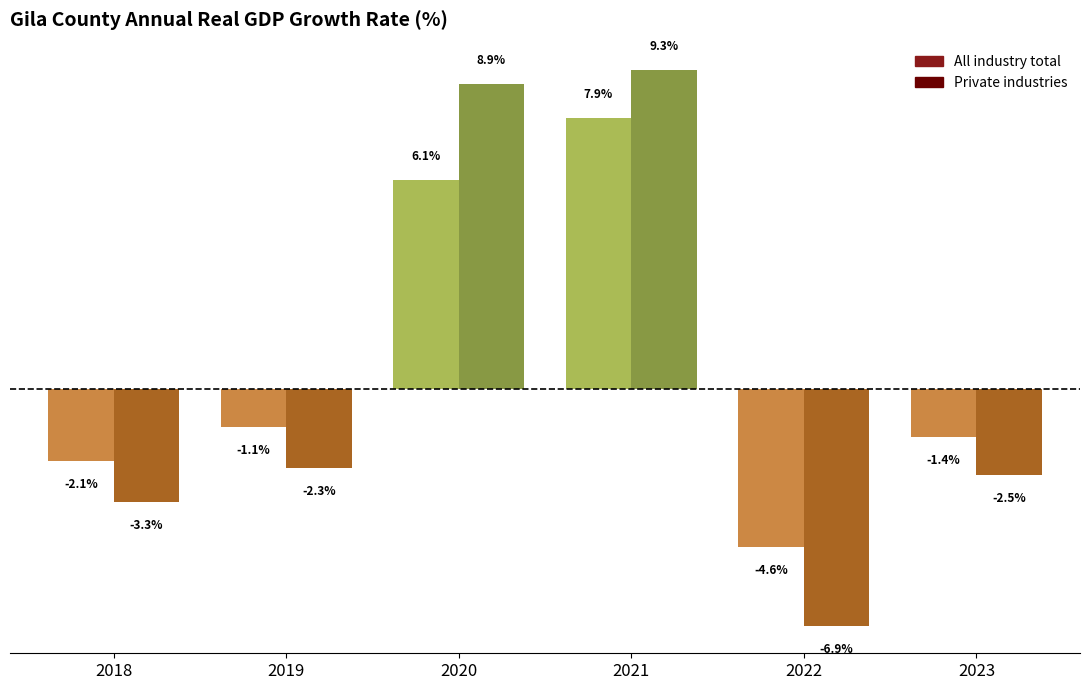

Between 2018 and 2020, which series saw the biggest shift?

Private industries